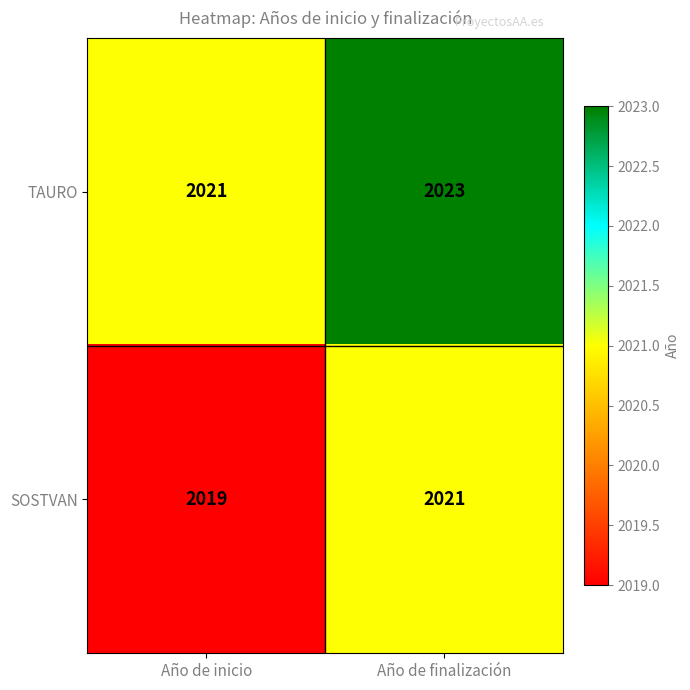

Rank the series by their maximum value, from highest to lowest.

TAURO, SOSTVAN